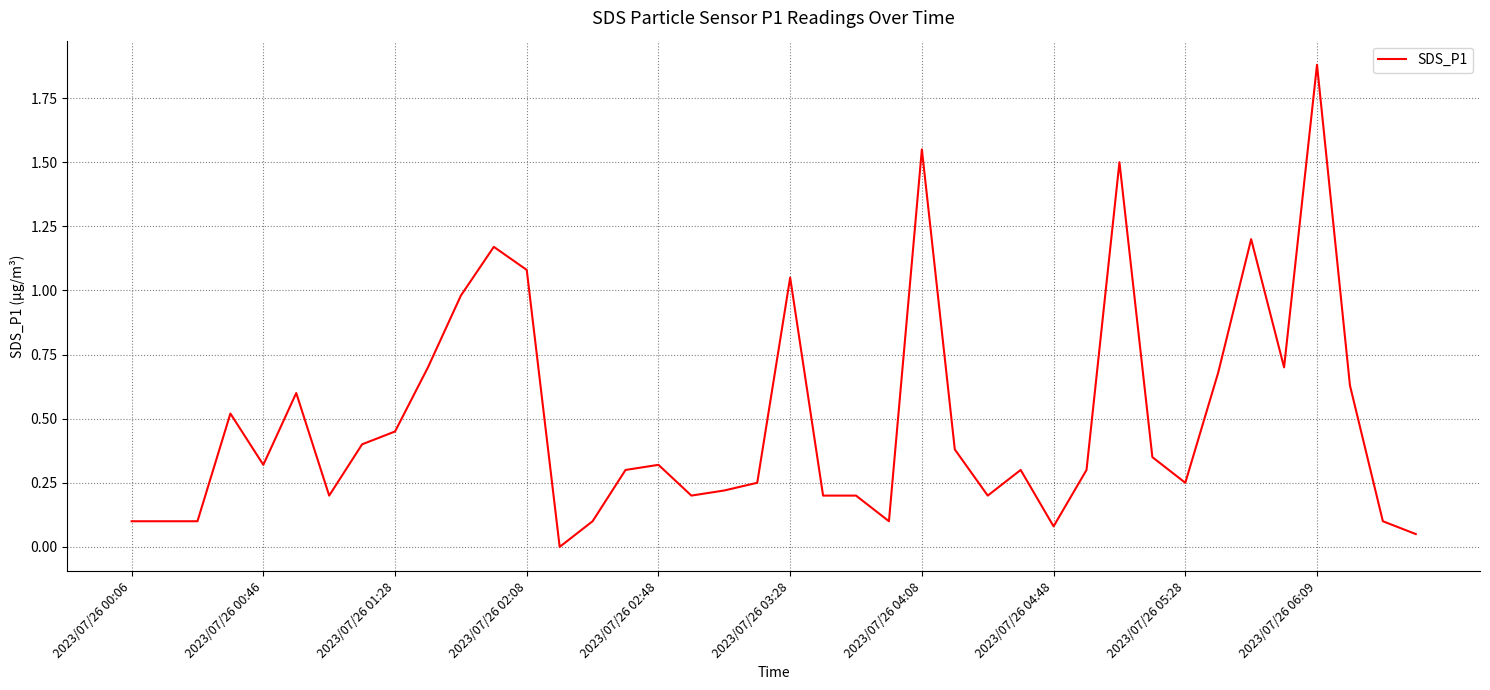

How many lines are shown in the chart?

1